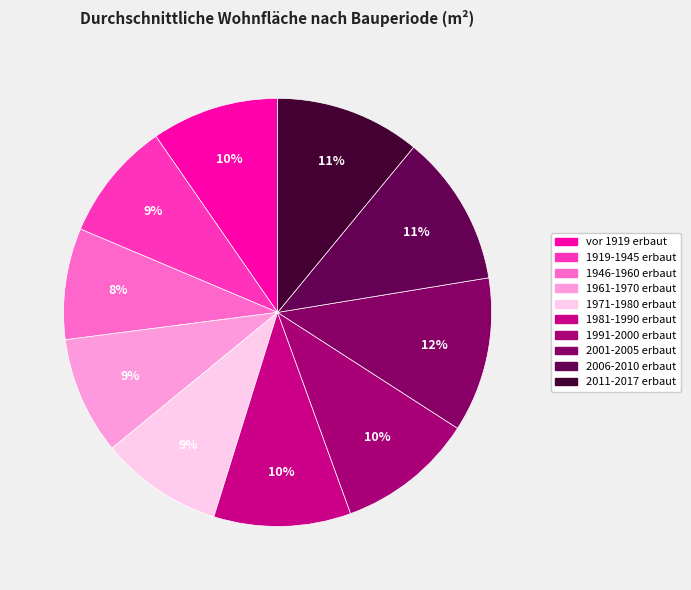

True or false: 2011-2017 erbaut accounts for 20% of the total.

False